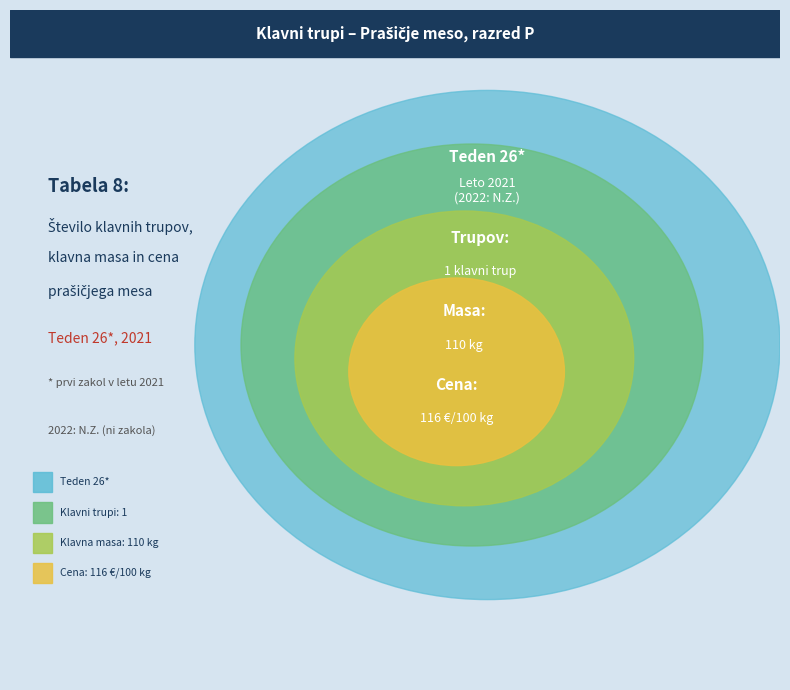

Approximately how many times larger is the value at Število klavnih trupov: 110 compared to Teden 26* (2021)?

110.0